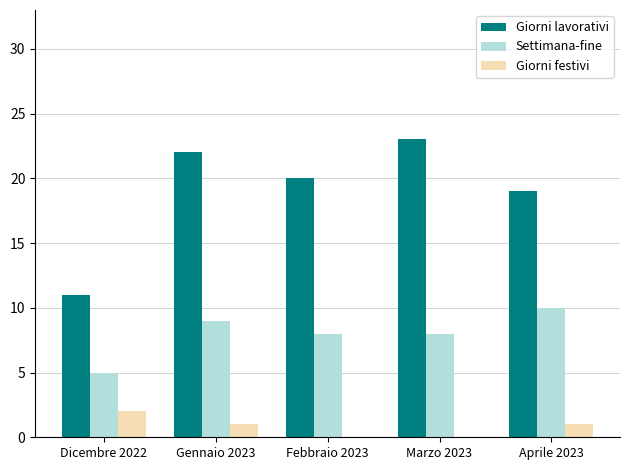

Between Dicembre 2022 and Febbraio 2023, which series saw the biggest shift?

Giorni lavorativi